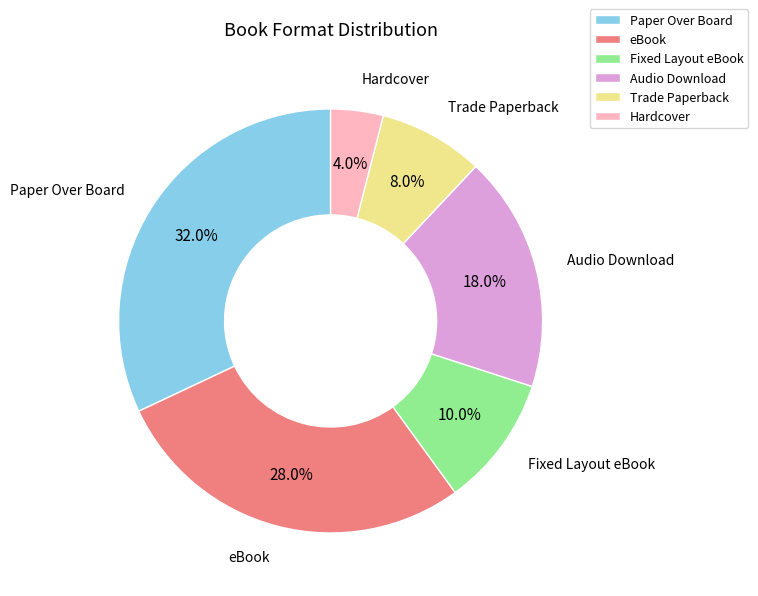

How many segments does this pie chart have?

6